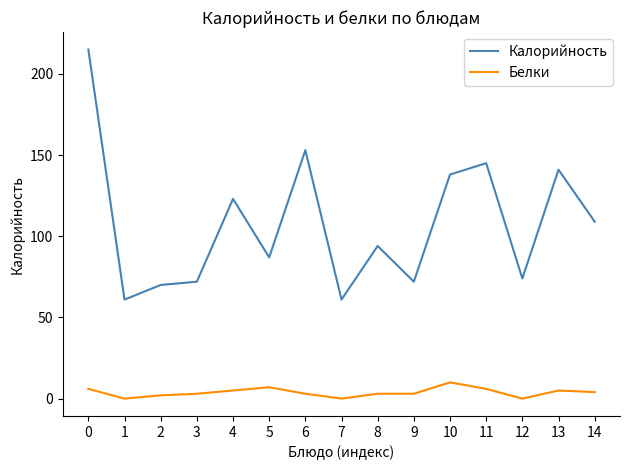

True or false: Белки and Калорийность cross at least once.

False